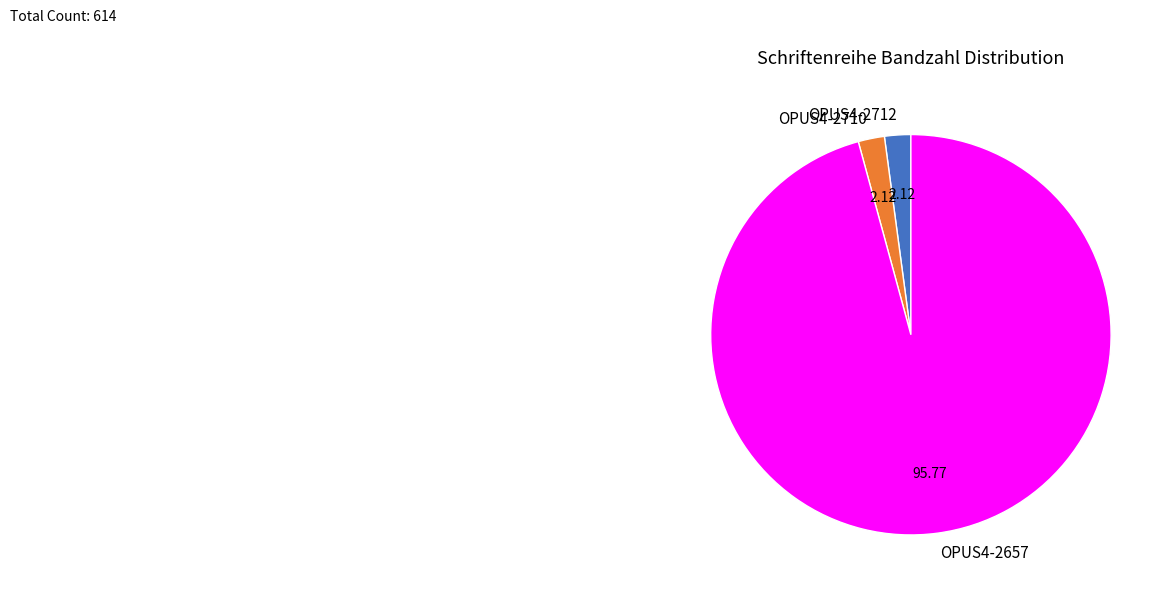

Combined, do OPUS4-2710 and OPUS4-2657 account for over 50%?

Yes